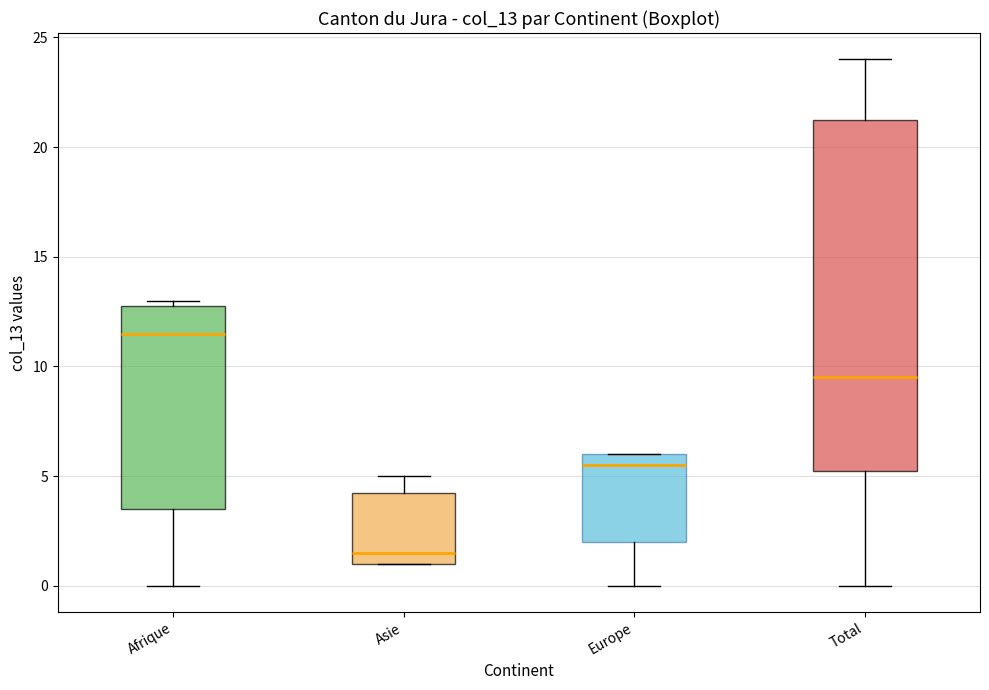

Comparing the boxes themselves (not the whiskers), which one is the tallest?

Total